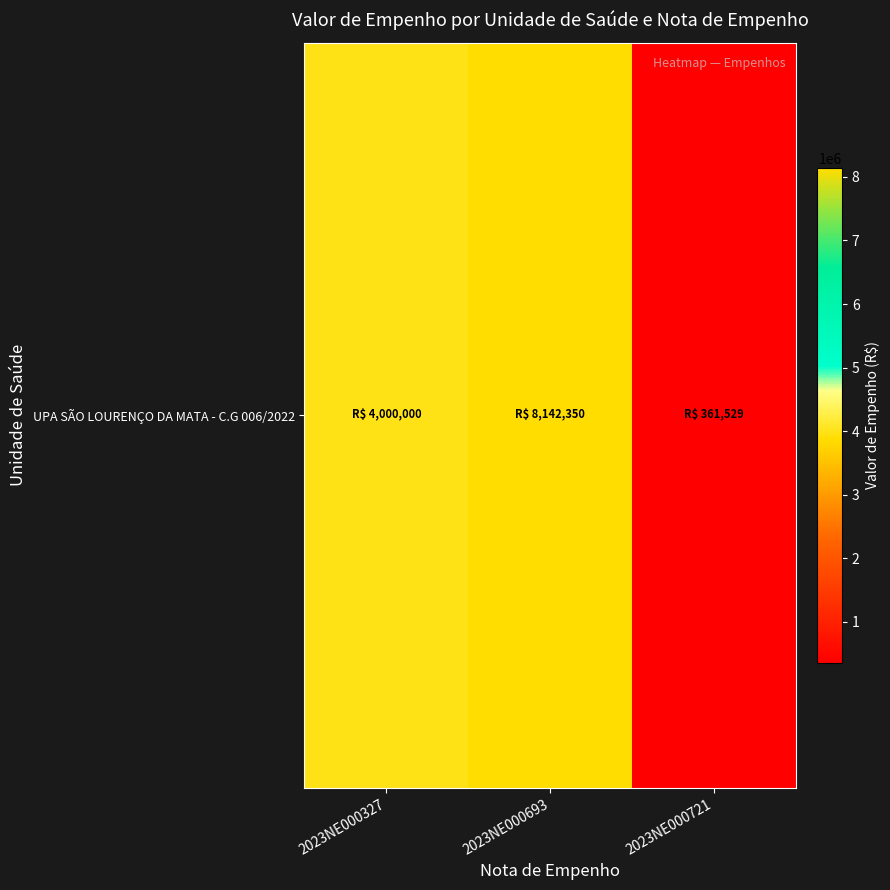

Reading left to right, what are all the values shown in this chart?

4000000.0	8142350.3	361528.8